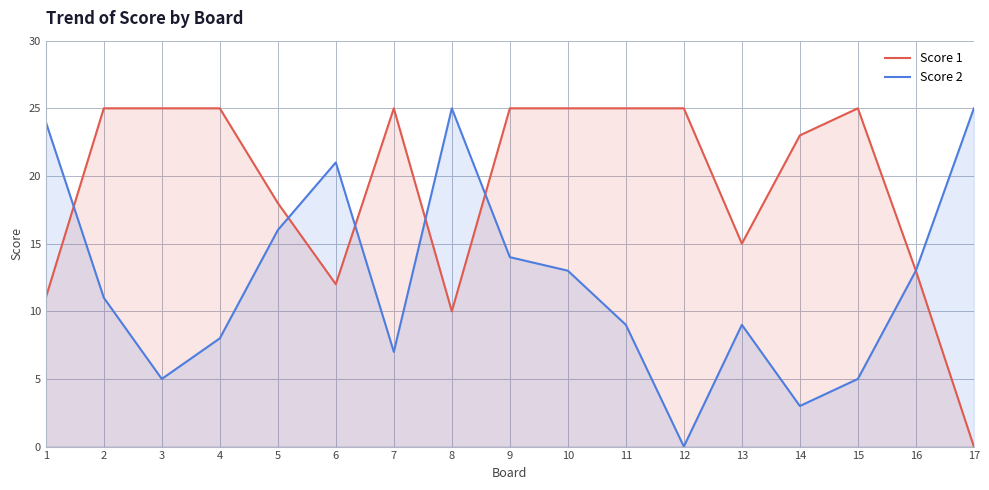

Which series has the largest total across all categories?

Score 1